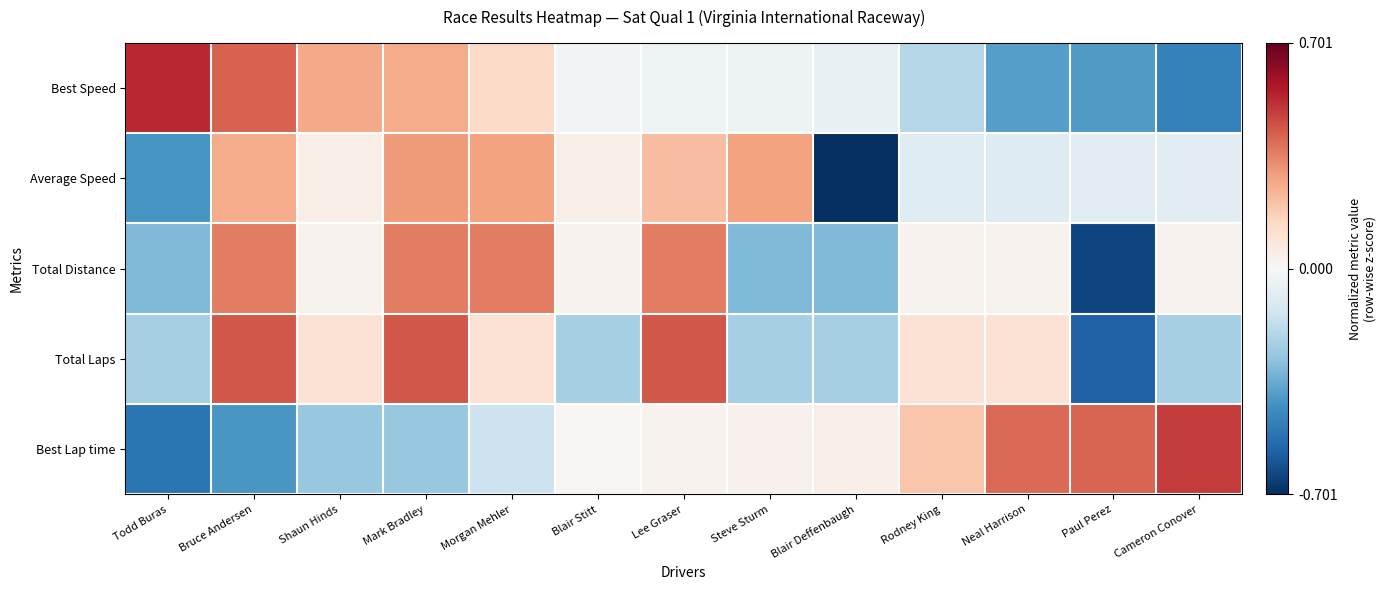

Which category has the highest value across all series?

Todd Buras